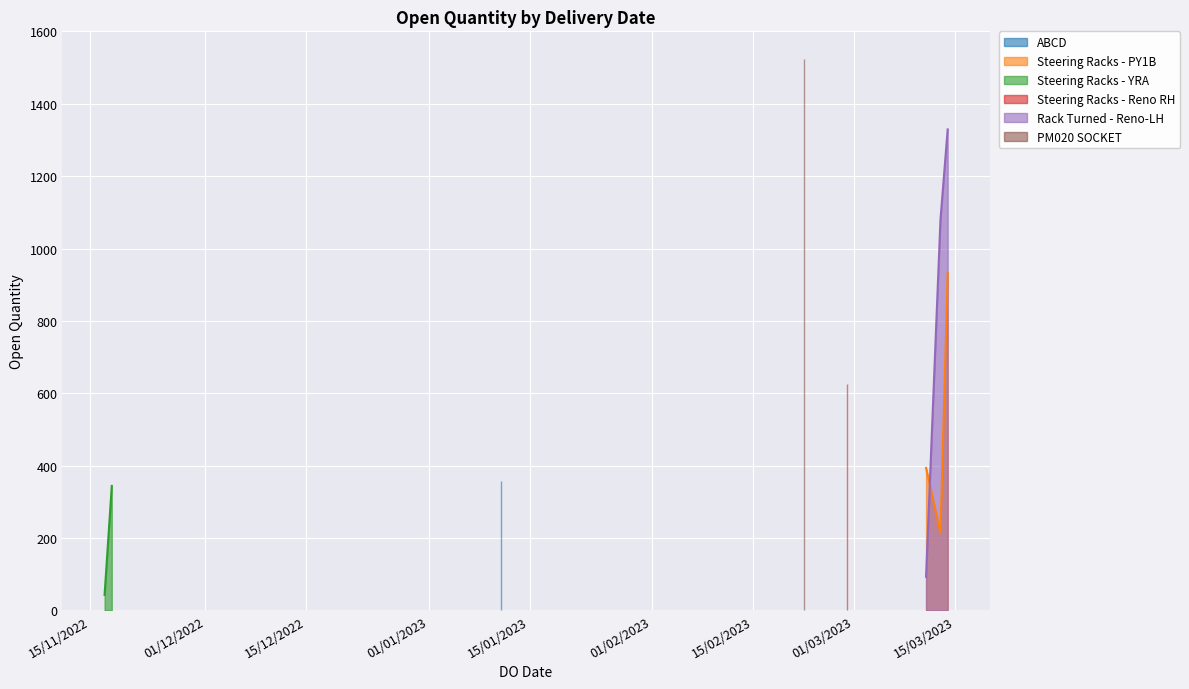

The value at 13/03/2023 is 286. True or false?

False